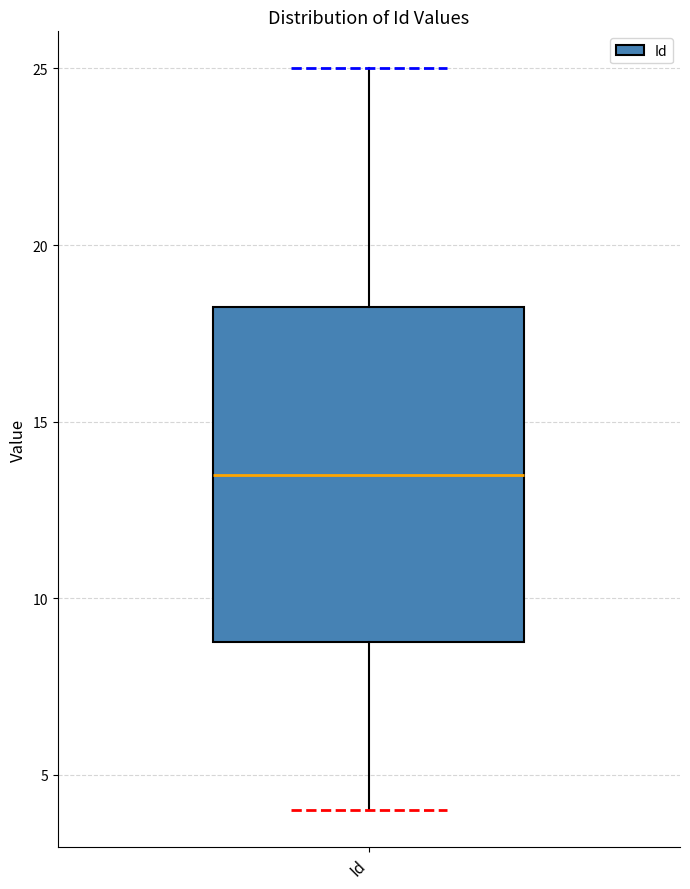

Read this box plot against the y-axis: the position of the median line, the range covered by the box, and the ends of both whiskers. The values are not printed on the chart, so give them approximately, as read against the axis.

median 13.5, box 9.0 to 18.5, whiskers 4.0 to 25.0